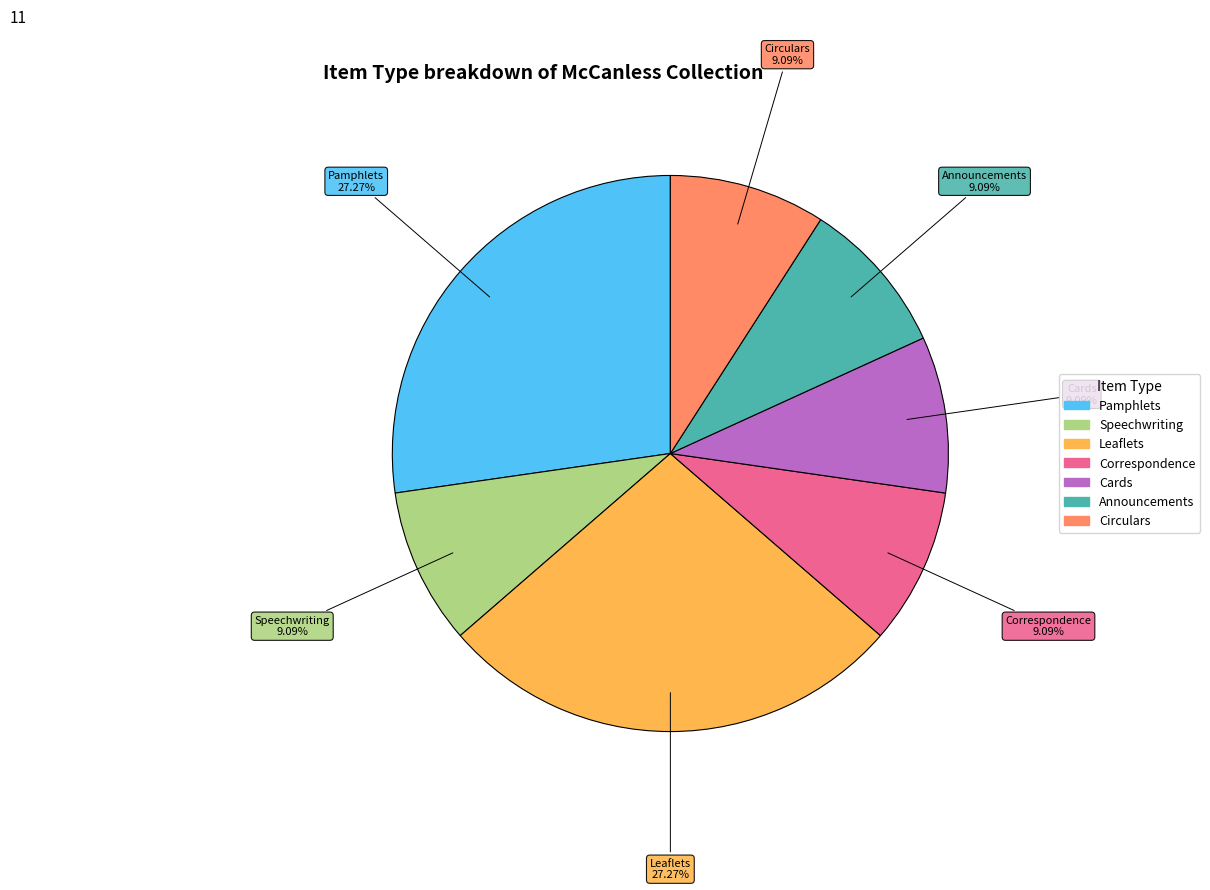

True or false: Leaflets accounts for 27% of the total.

True